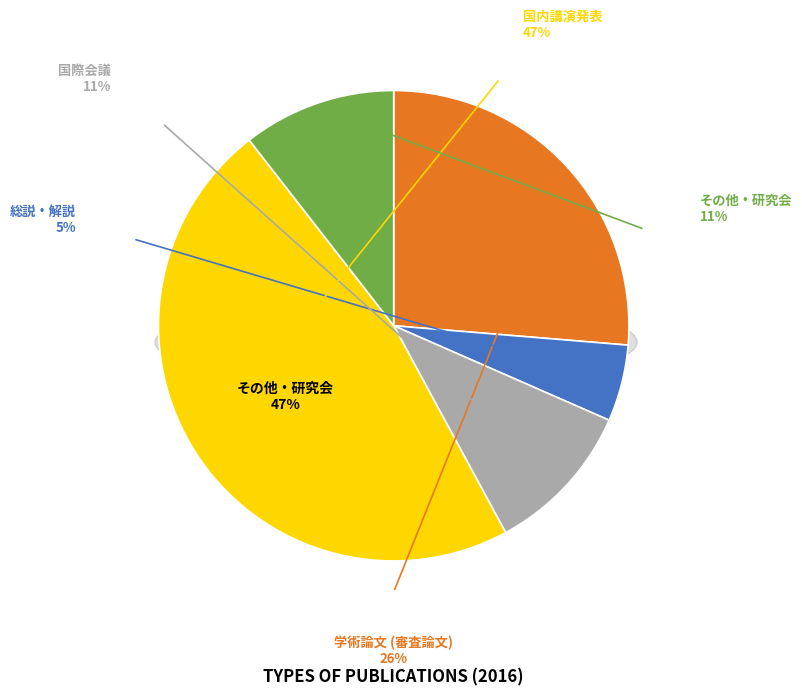

How many slices are in this pie chart?

5